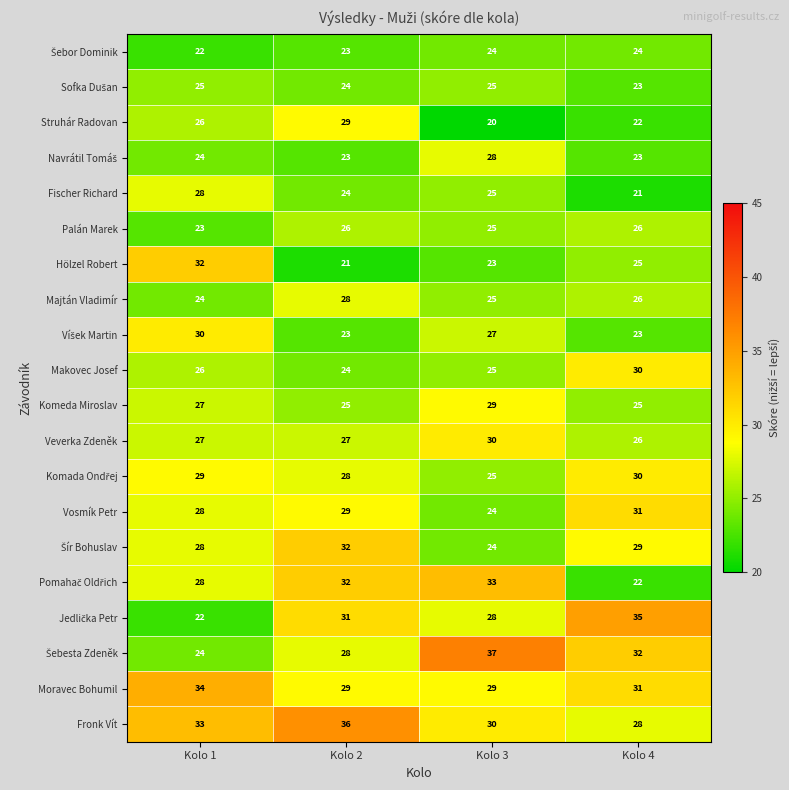

Which series has the largest total across all categories?

Fronk Vít